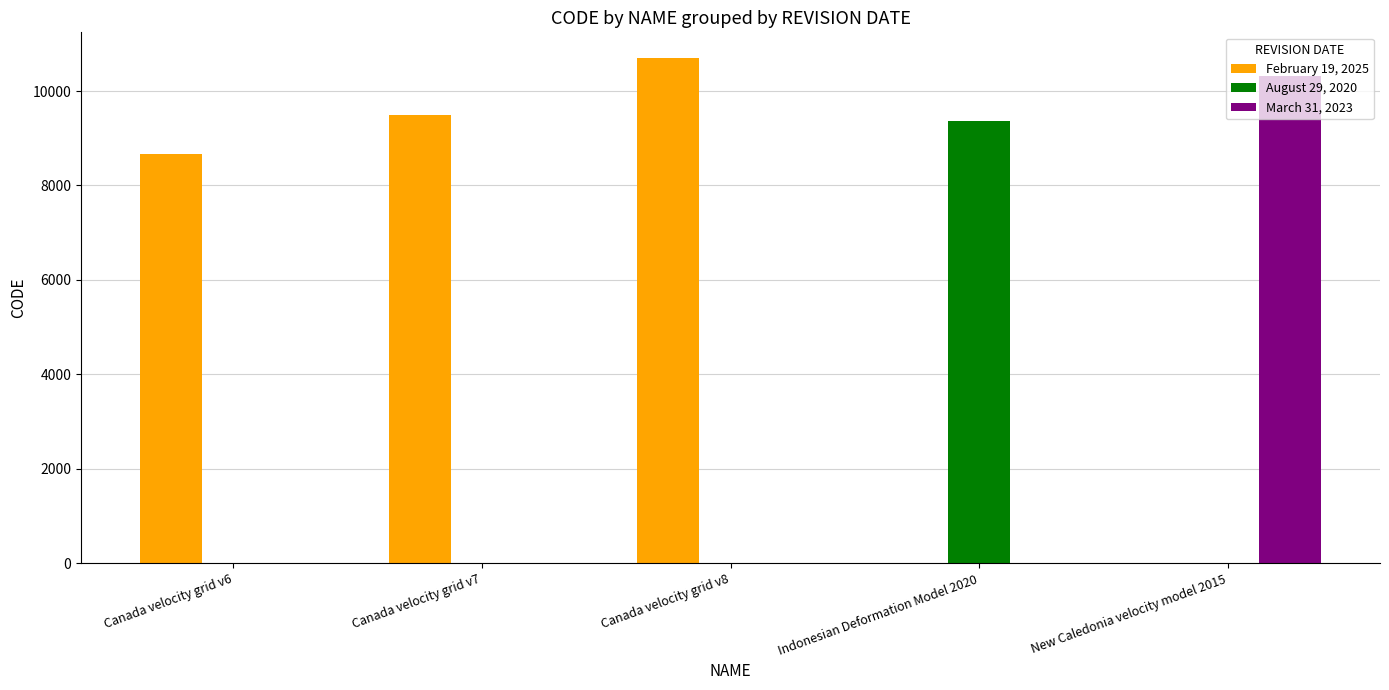

The February 19, 2025 series shows -4431 at New Caledonia velocity model 2015. True or false?

False